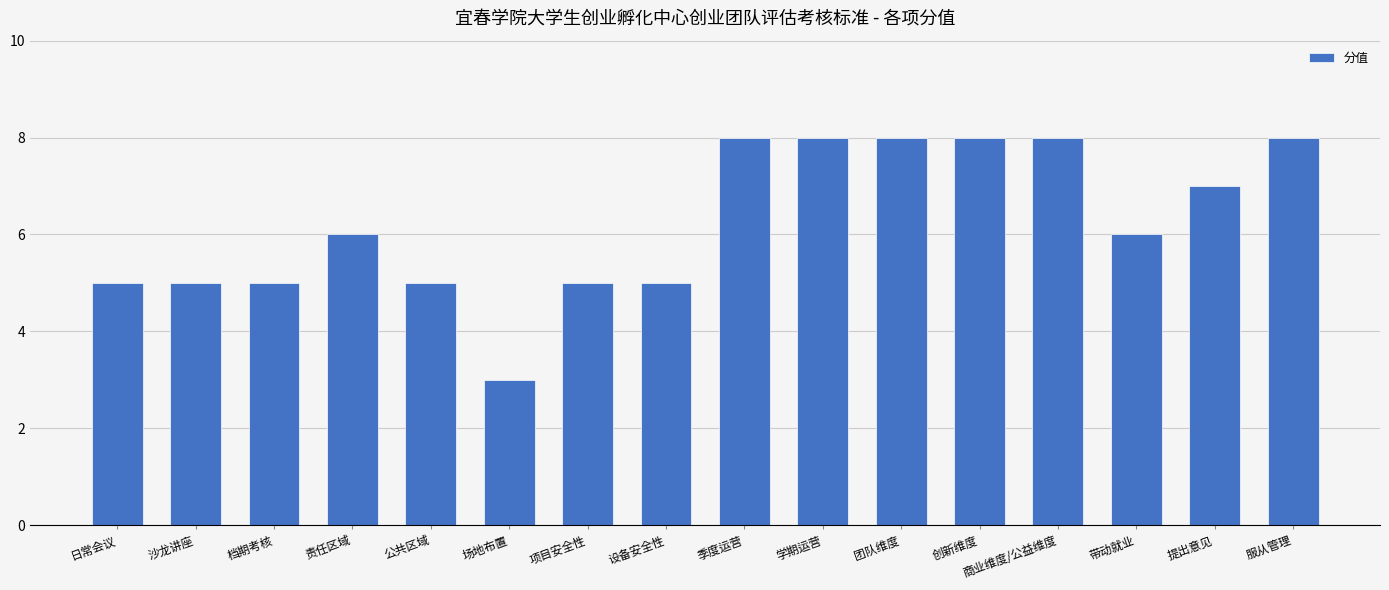

What is the change in value from 责任区域 to 学期运营?

+2